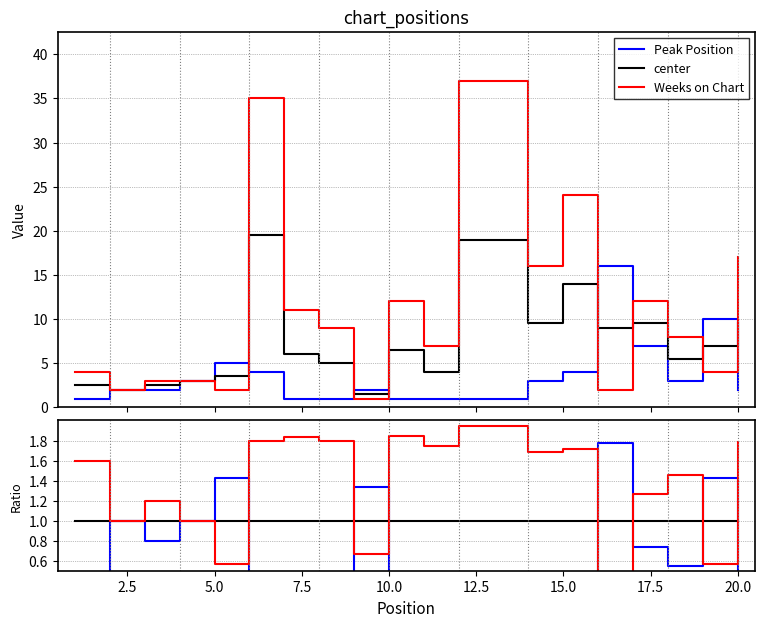

What are all the series names shown in the legend?

Peak Position, center, Weeks on Chart